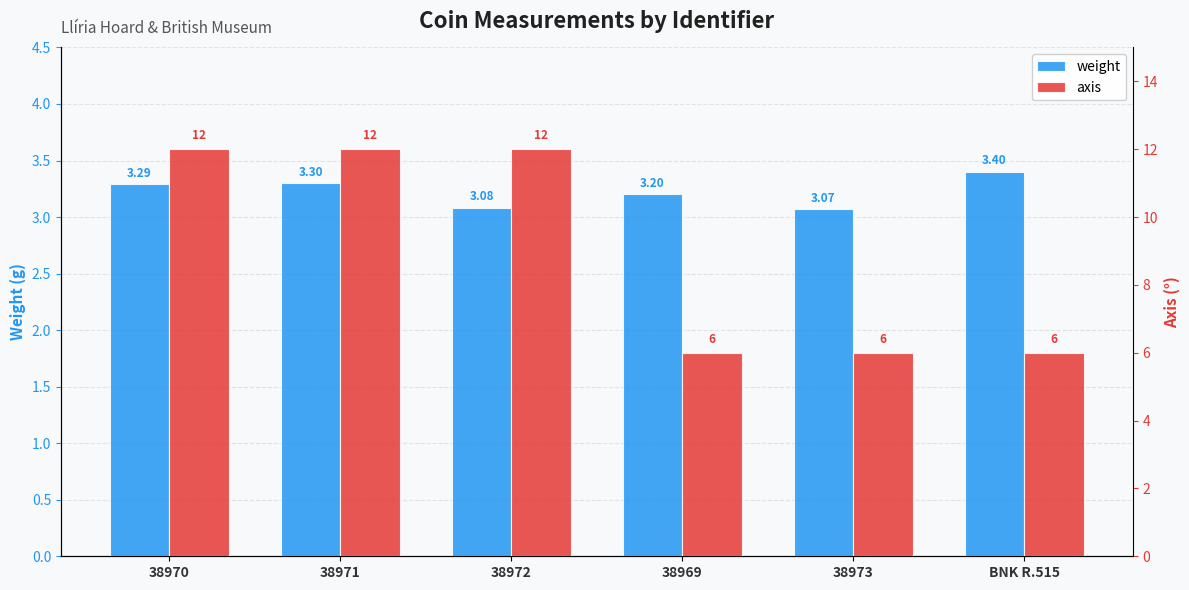

List the series in order of their peak value, highest first.

axis, weight